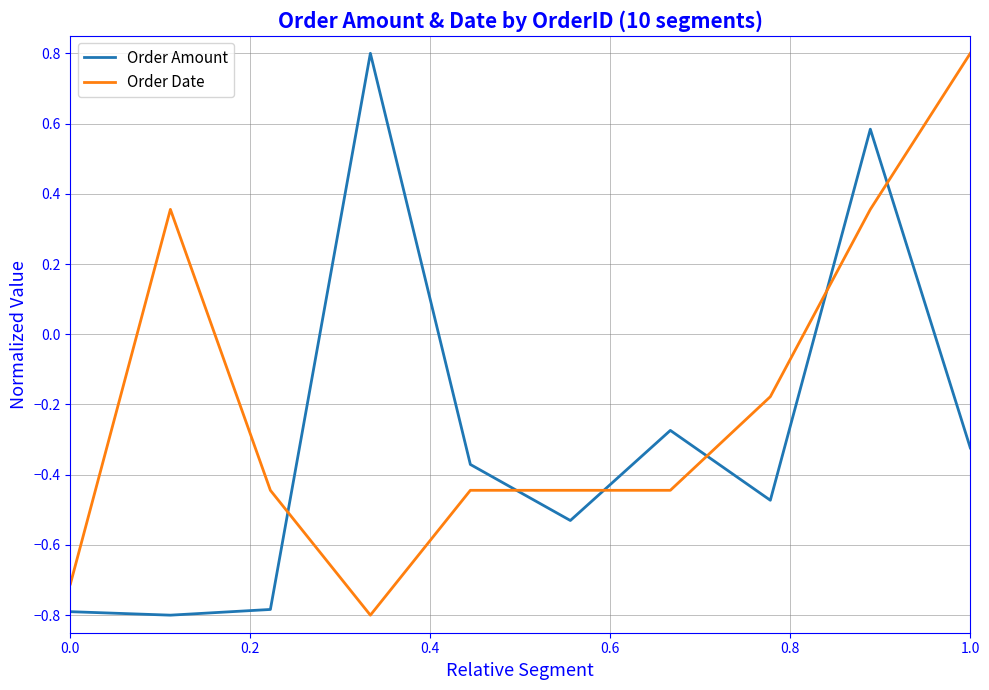

What is the greatest value displayed?

0.8